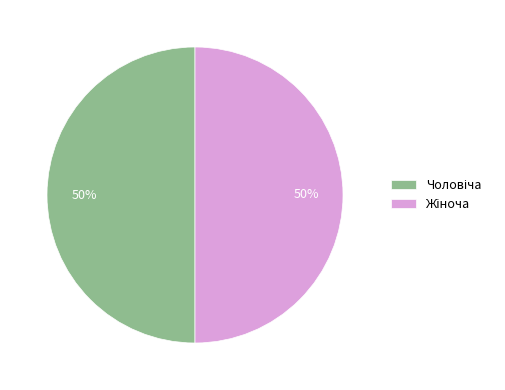

To the nearest percent, what is the average slice percentage?

50%